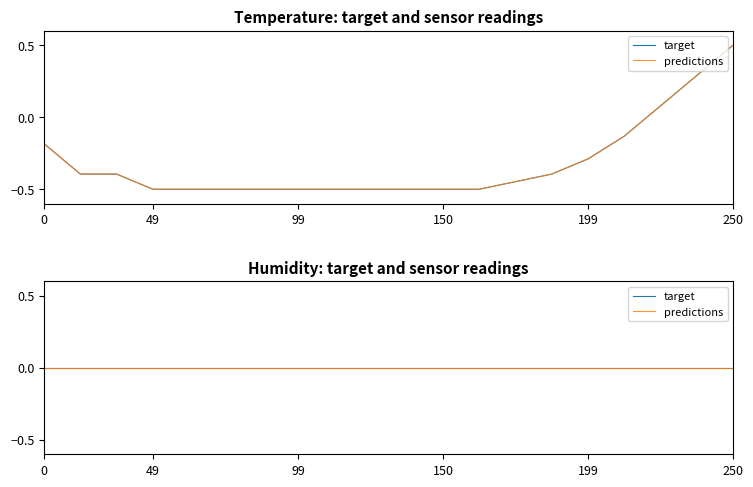

How many values are below 0?

17